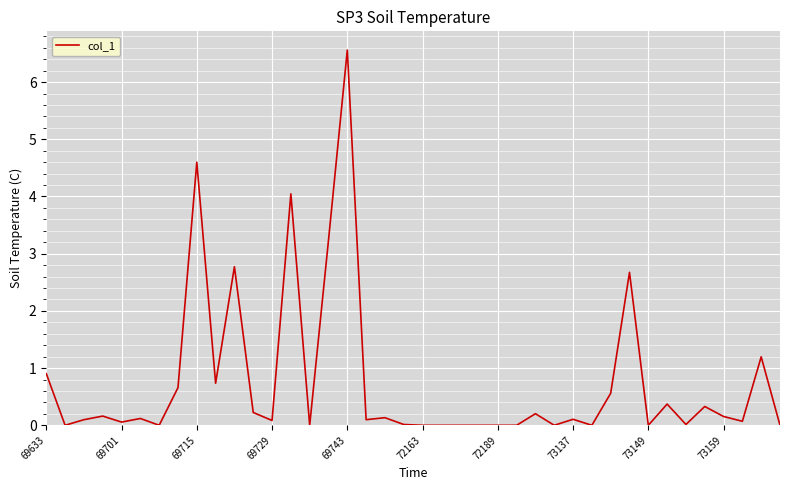

What is the difference between the maximum and minimum values?

6.6